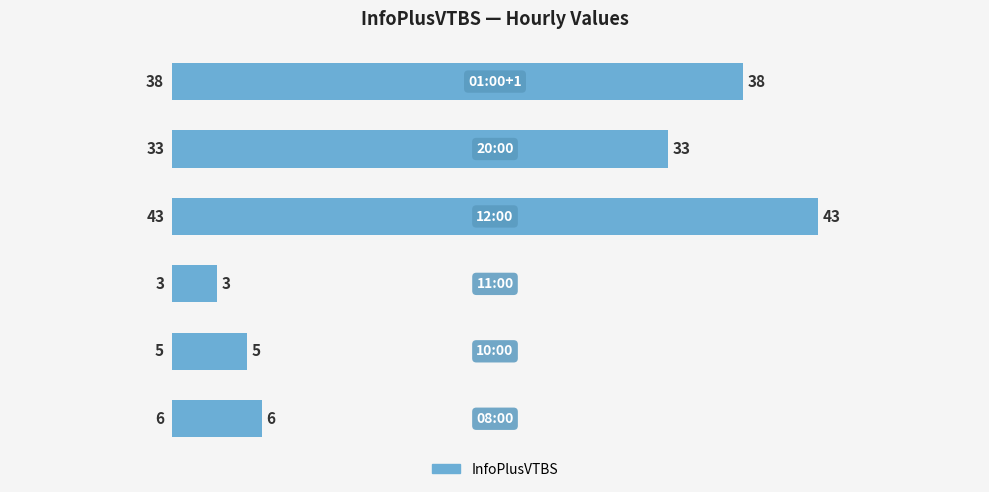

What is the average value?

21